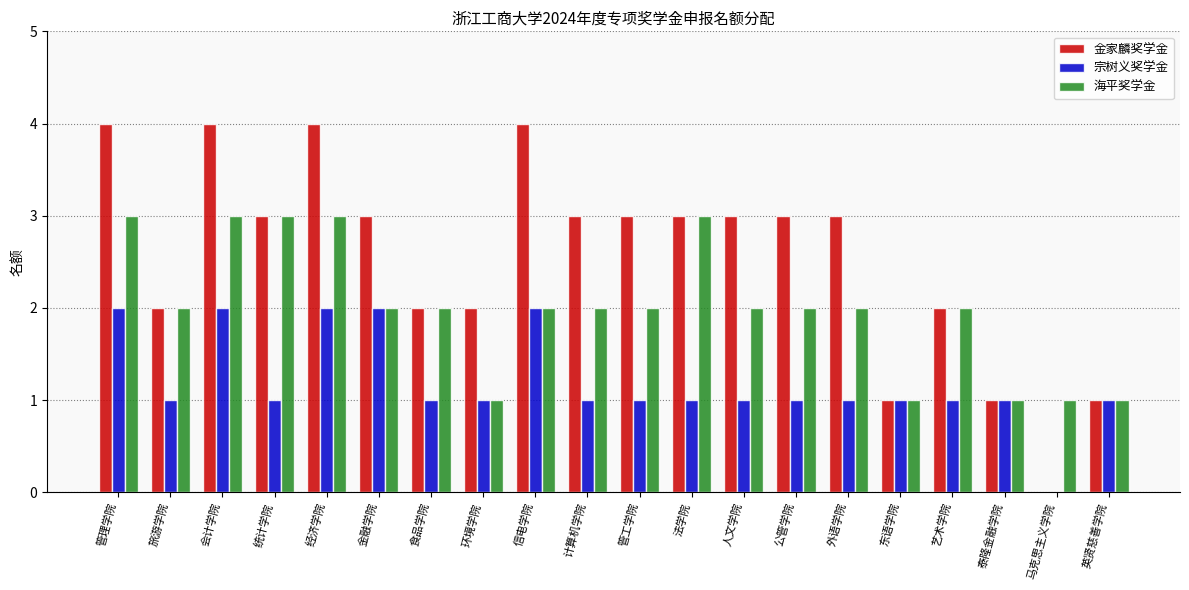

What is the approximate value of 金家麟奖学金 at 法学院?

3